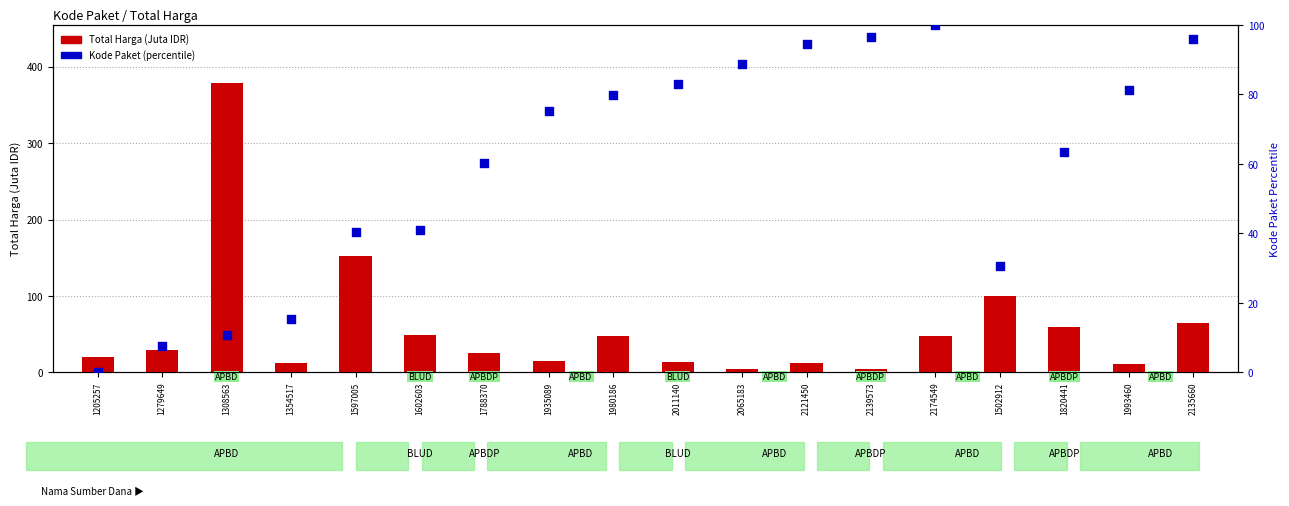

What is the total value across all series at 2011140?

96.6